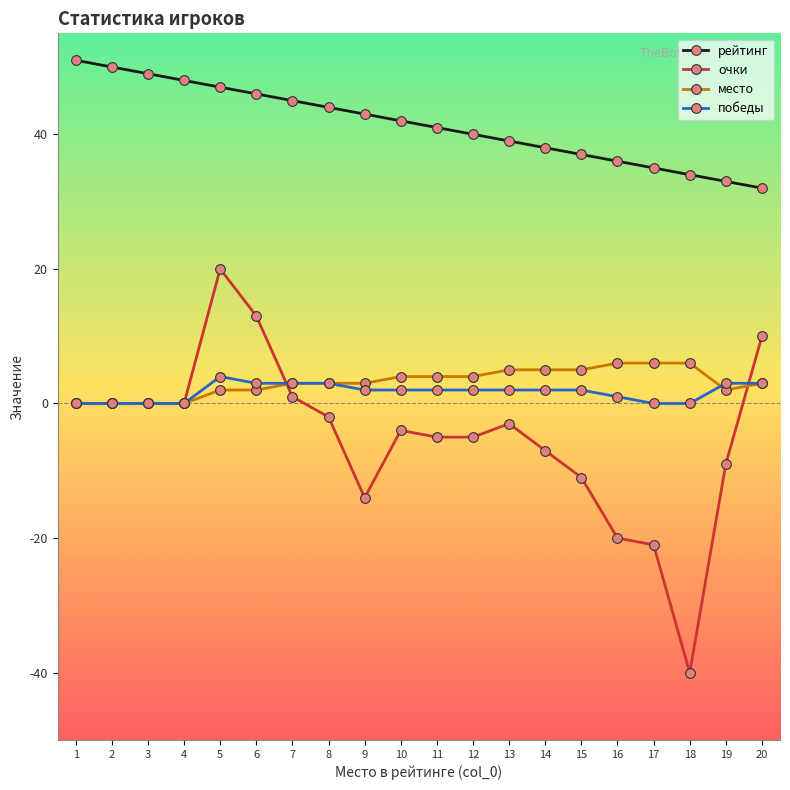

Does the chart have visible grid lines?

No